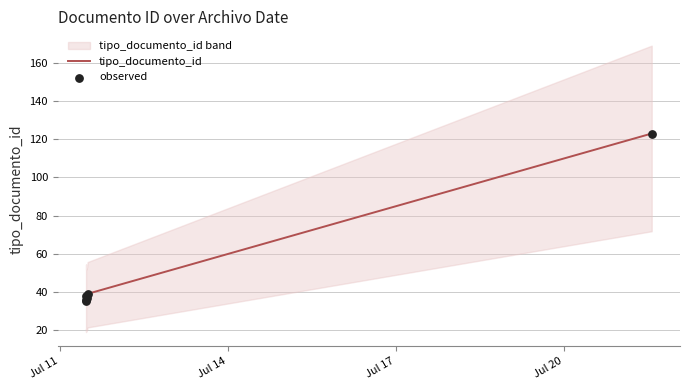

At how many categories does at least one series exceed 69?

1